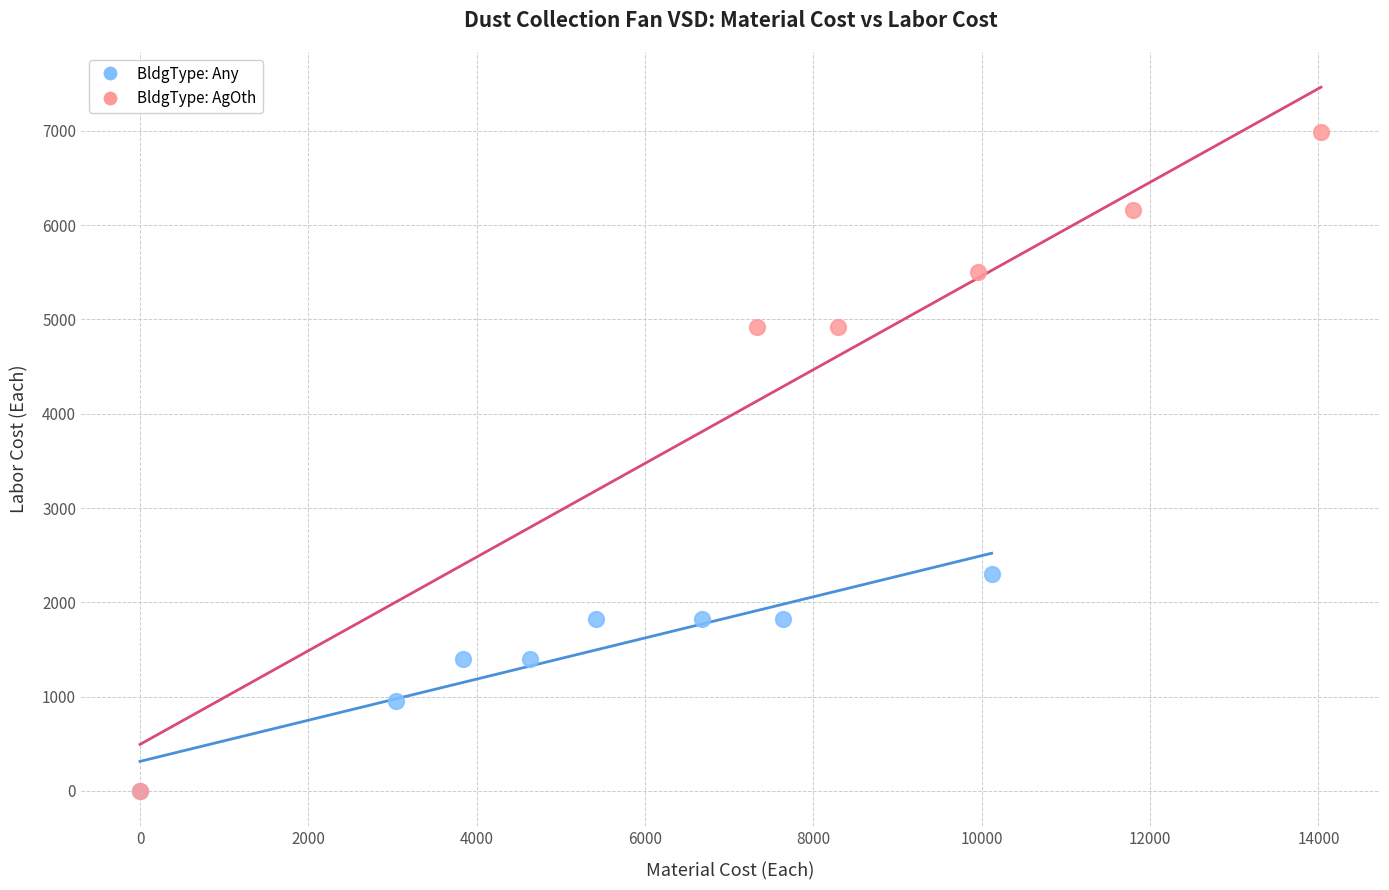

Which series contains the highest Y value?

BldgType: AgOth